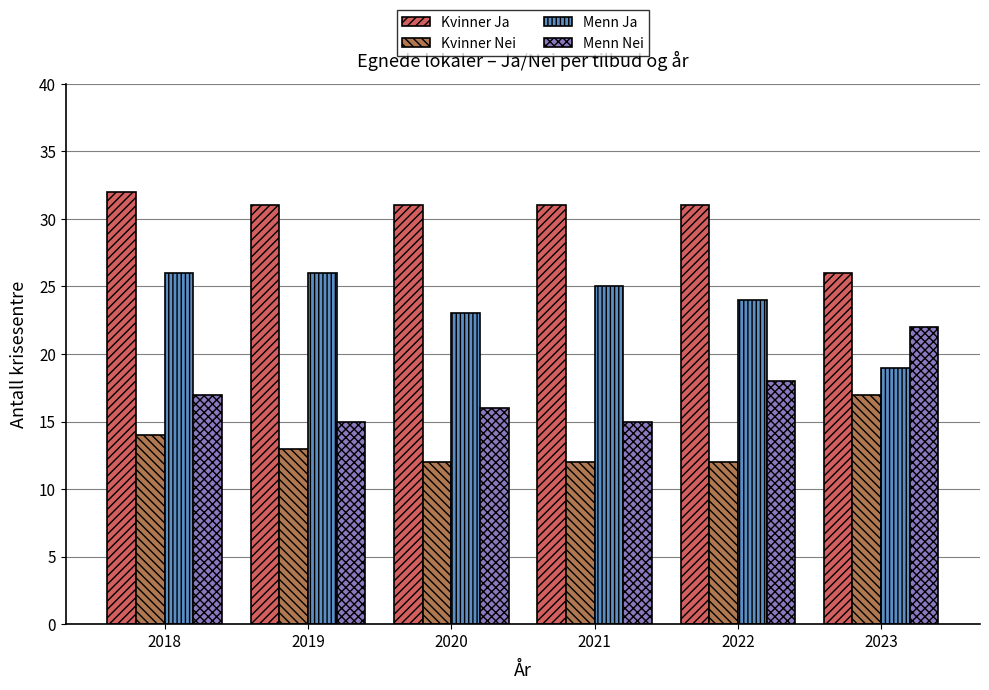

The value of Menn Ja at 2019 is 26. True or false?

True